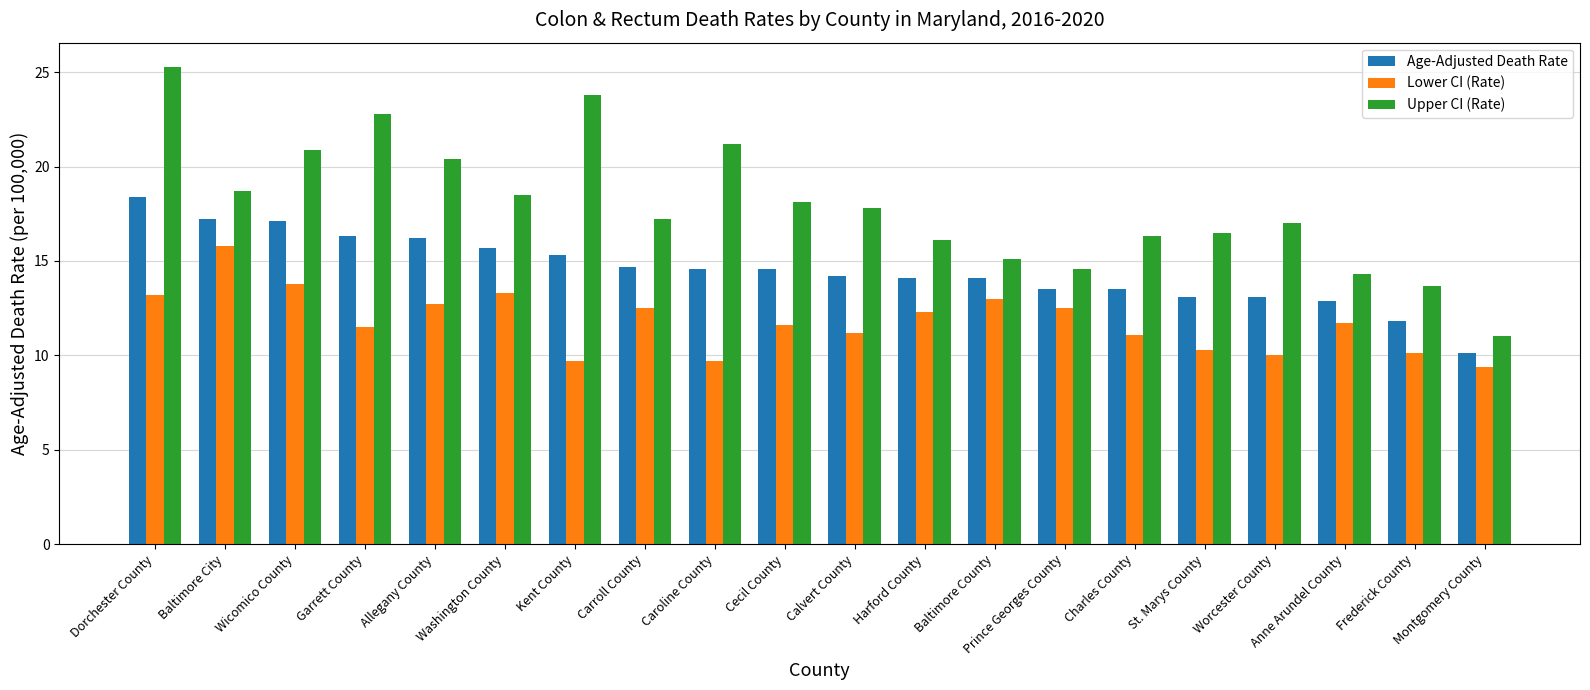

The value of Age-Adjusted Death Rate at St. Marys County is 6.4. True or false?

False